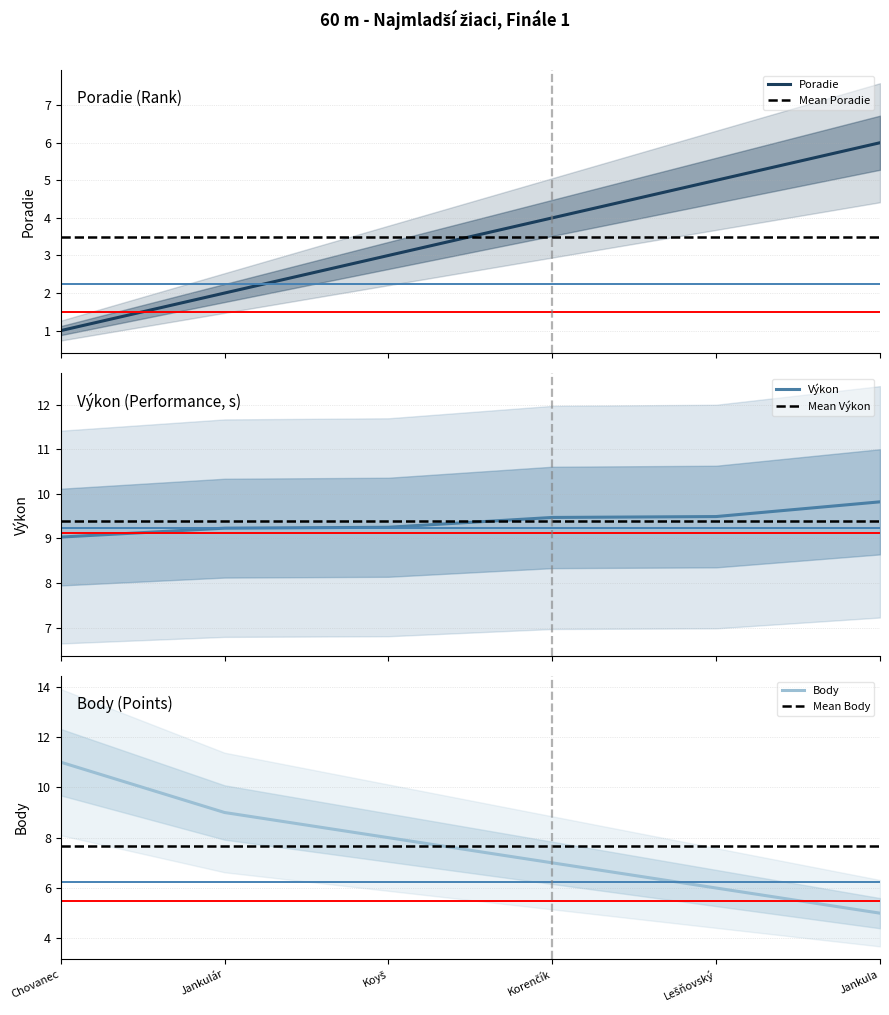

What is the maximum value for Poradie?

6